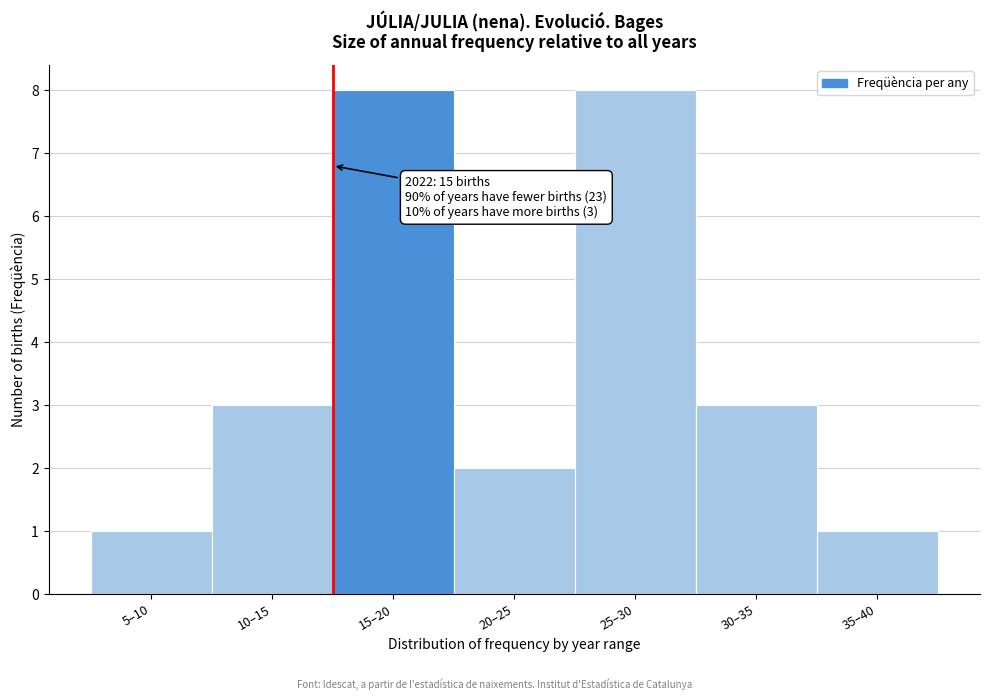

Reading right to left, extract all data points from this chart.

35–40=1	30–35=3	25–30=8	20–25=2	15–20=8	10–15=3	5–10=1